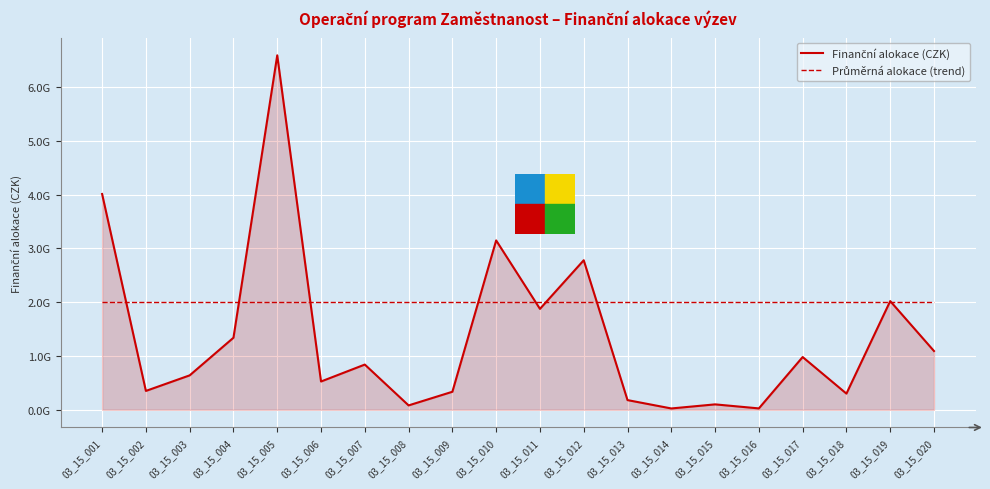

What is the difference between the Finanční alokace (CZK) values at 03_15_019 and 03_15_005?

4568920000